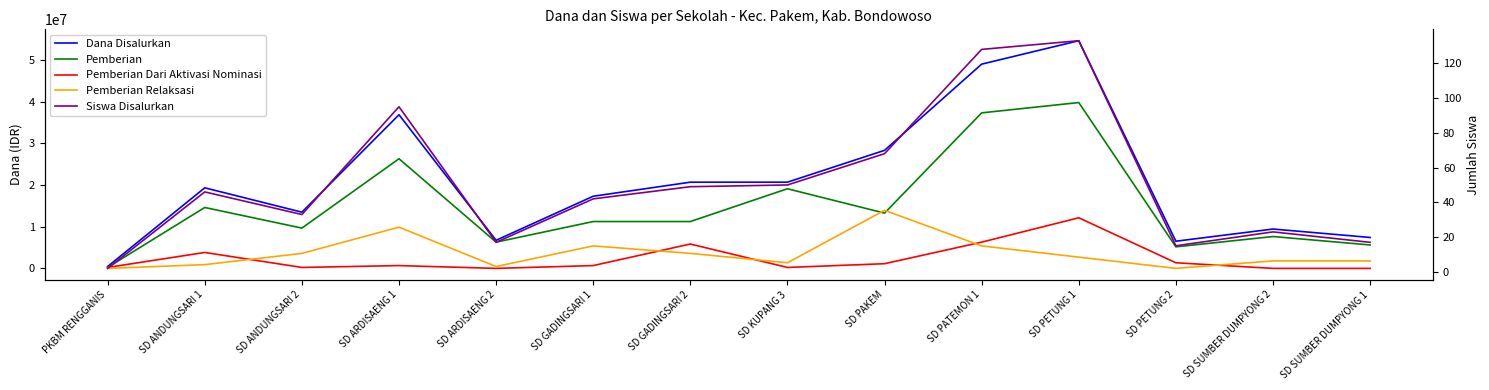

Read the Pemberian Dari Aktivasi Nominasi value at SD ANDUNGSARI 1, to the nearest 100.

3825000